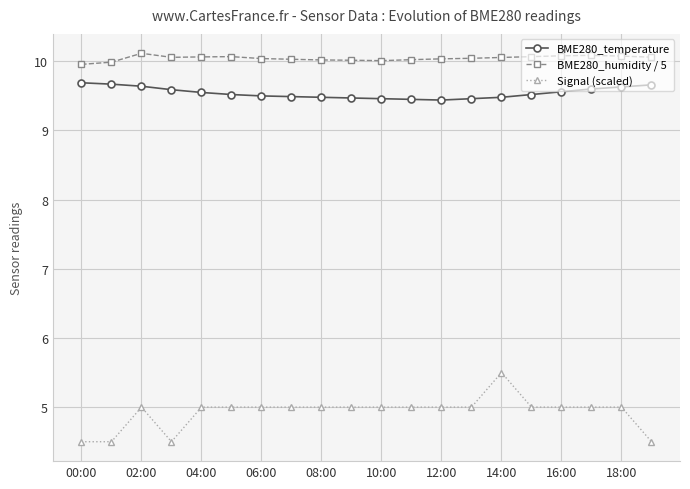

Rank the series by their maximum value, from highest to lowest.

BME280_humidity / 5, BME280_temperature, Signal (scaled)